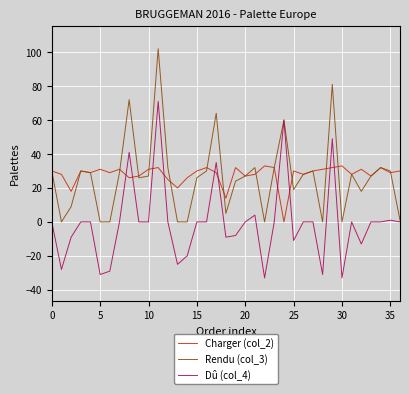

True or false: Charger (col_2) has more than 1 points higher than both neighbors.

True